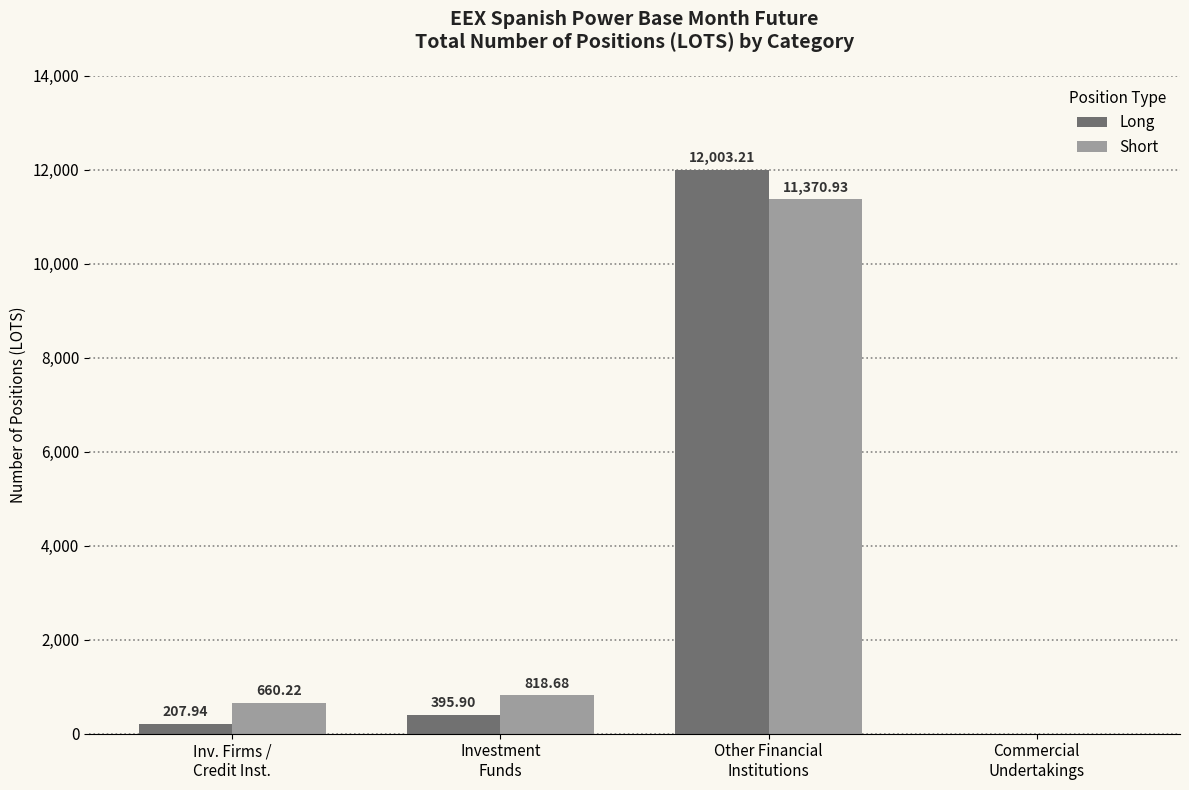

Which series has the largest total across all categories?

Short